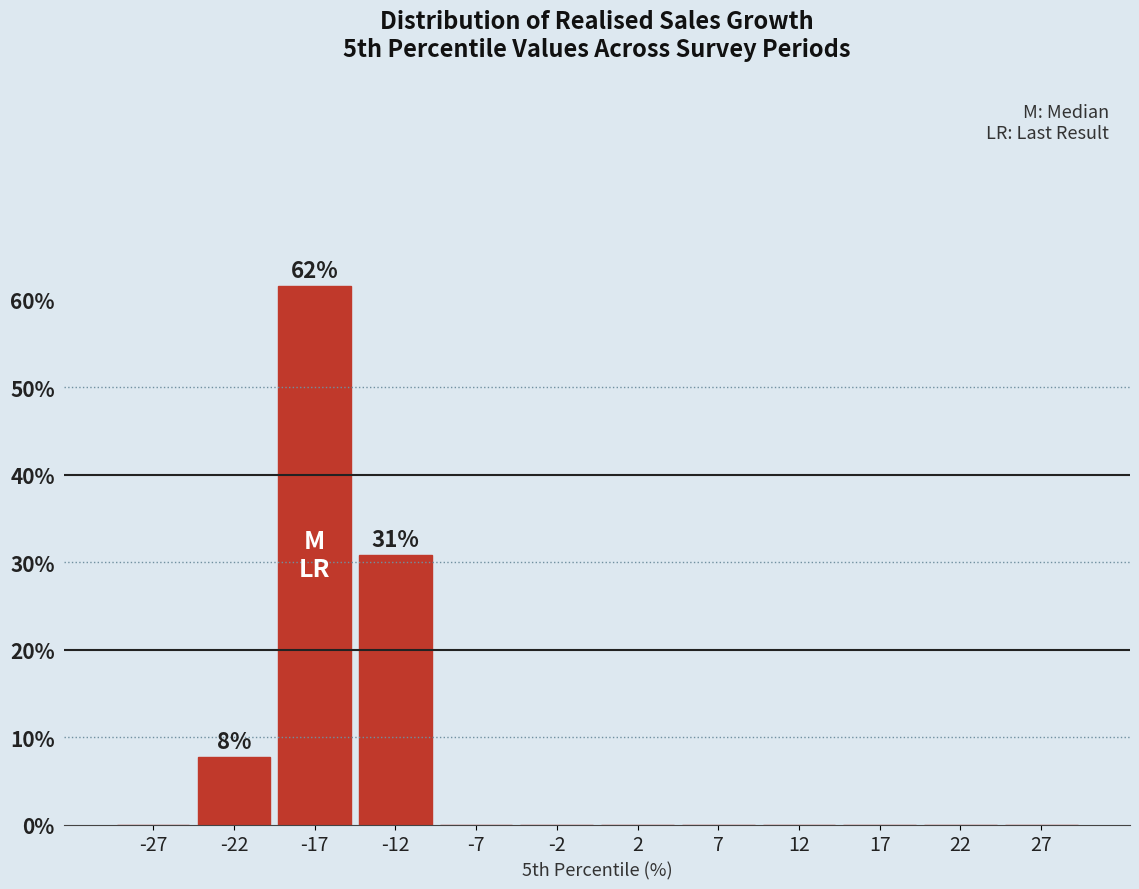

Over which range of the x-axis is the bar tallest?

-20 to -15